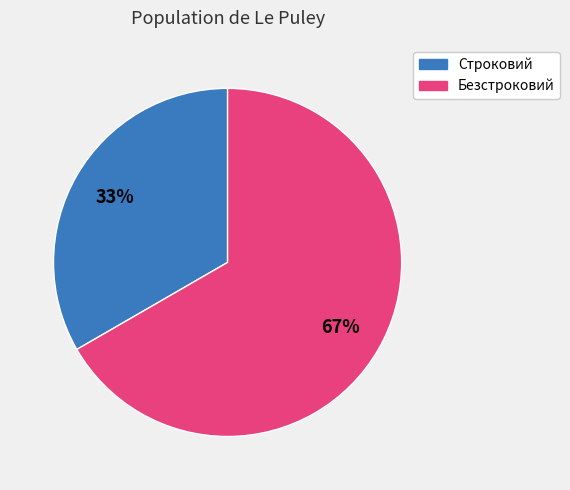

To the nearest percent, what is the combined percentage of Строковий and Безстроковий?

100%